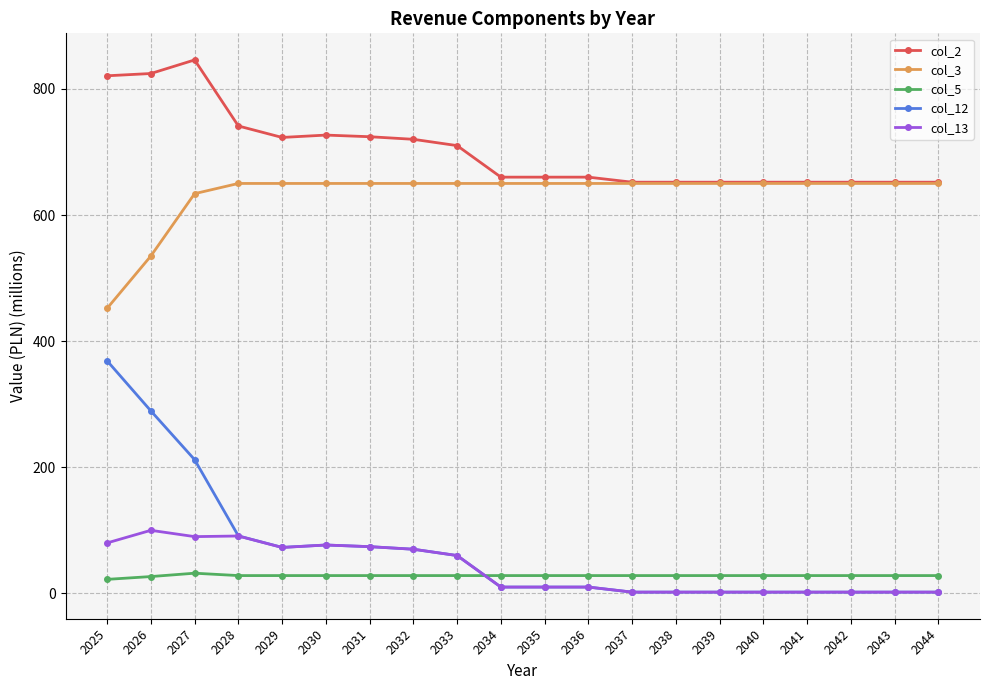

What is the total value across all series at 2031?

1550.6